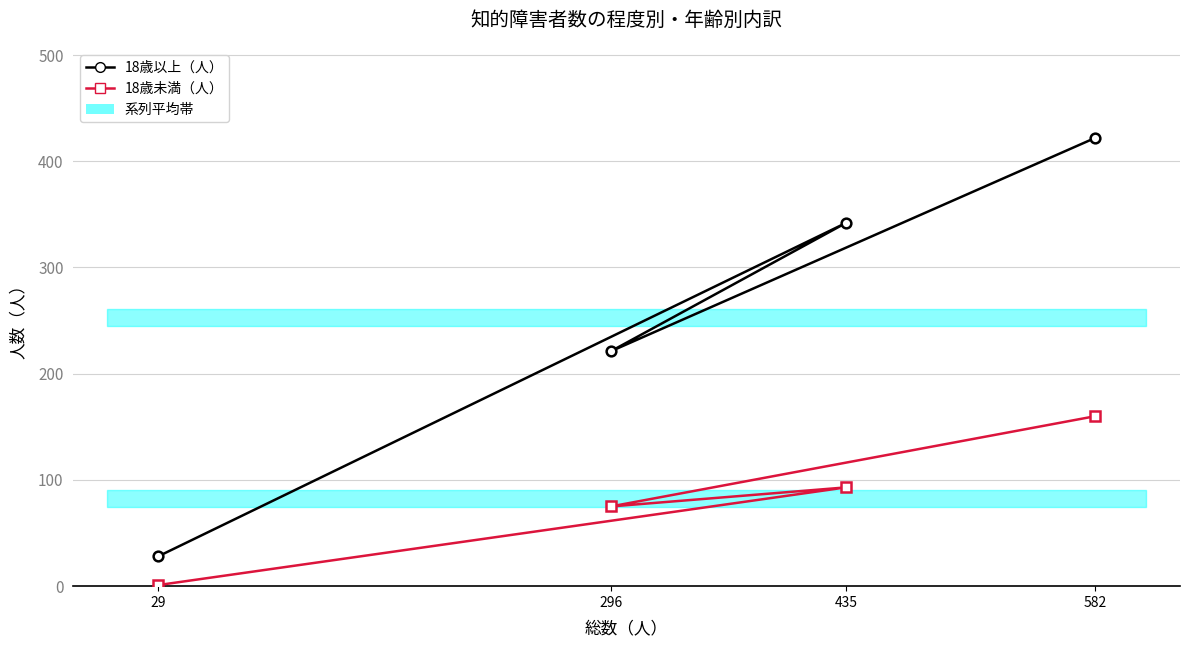

Count the number of data series in this chart.

2